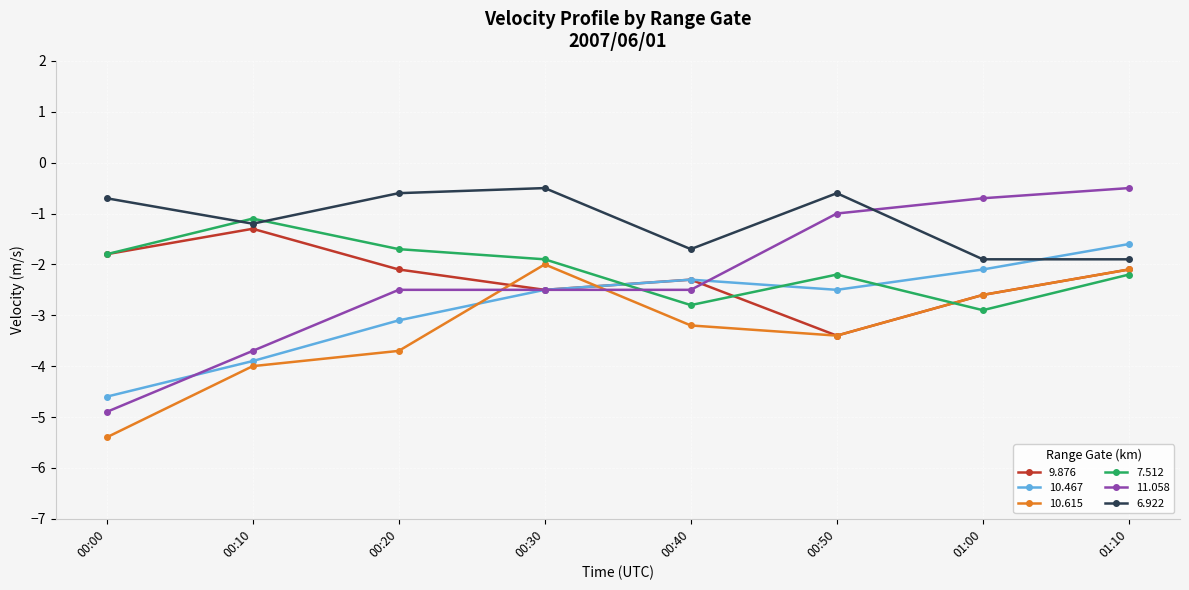

Between which two adjacent categories do 10.467 and 10.615 first intersect?

00:20 and 00:30